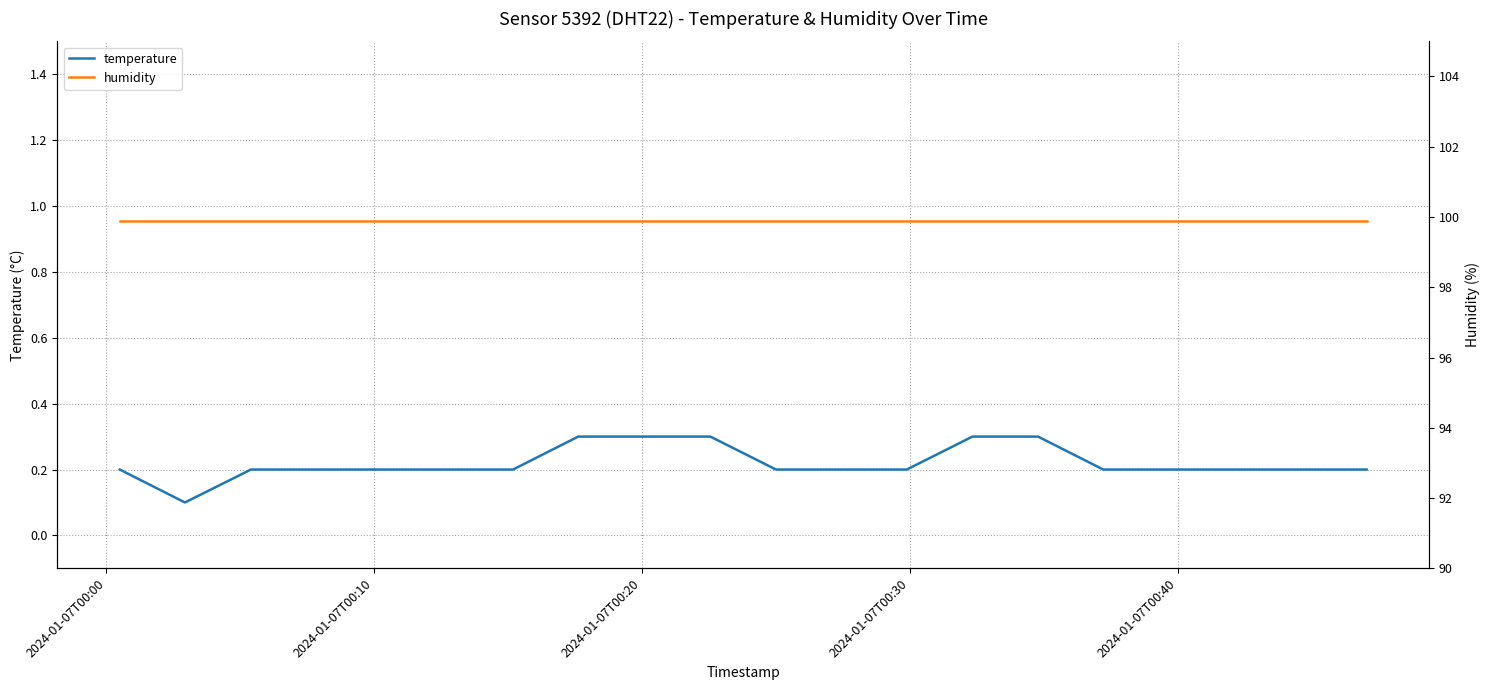

Count the temperature values in the range 0 to 1.

20